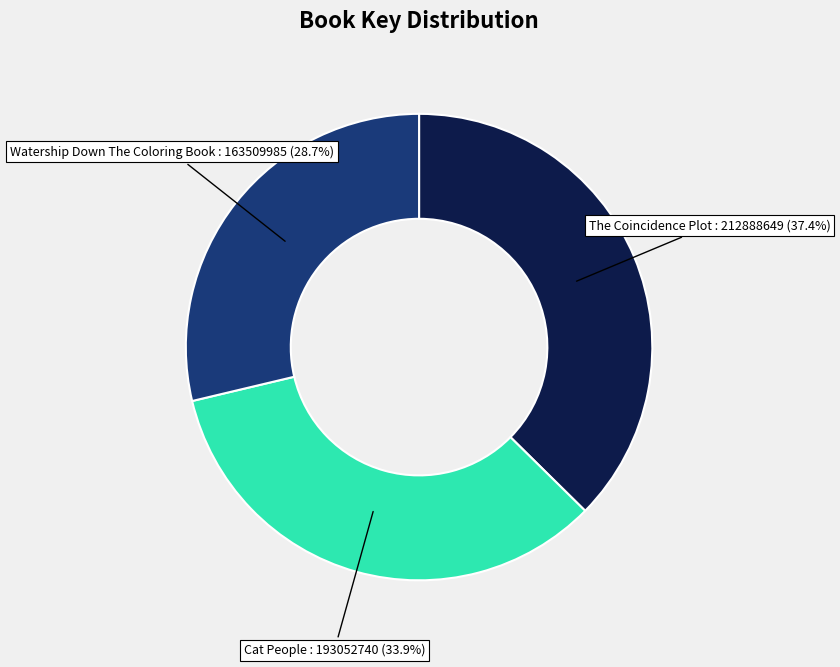

How many slices are in this pie chart?

3